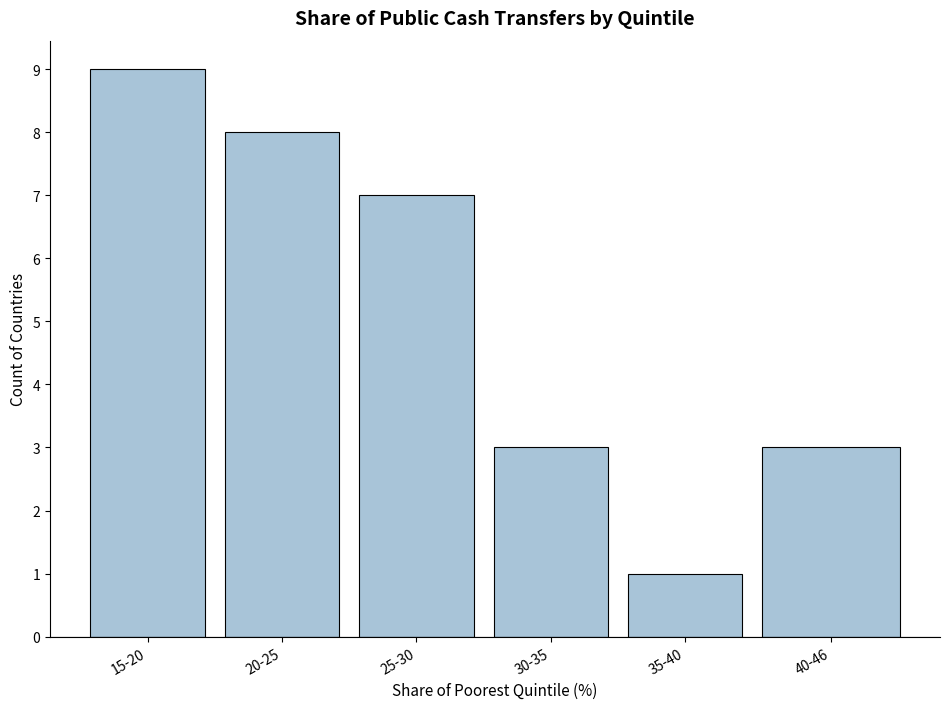

Reading left to right, what are all the values shown in this chart?

15-20=9	20-25=8	25-30=7	30-35=3	35-40=1	40-46=3